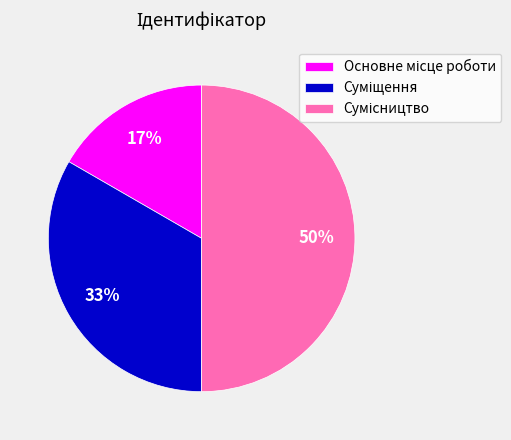

To the nearest percent, what is the average slice percentage?

33%